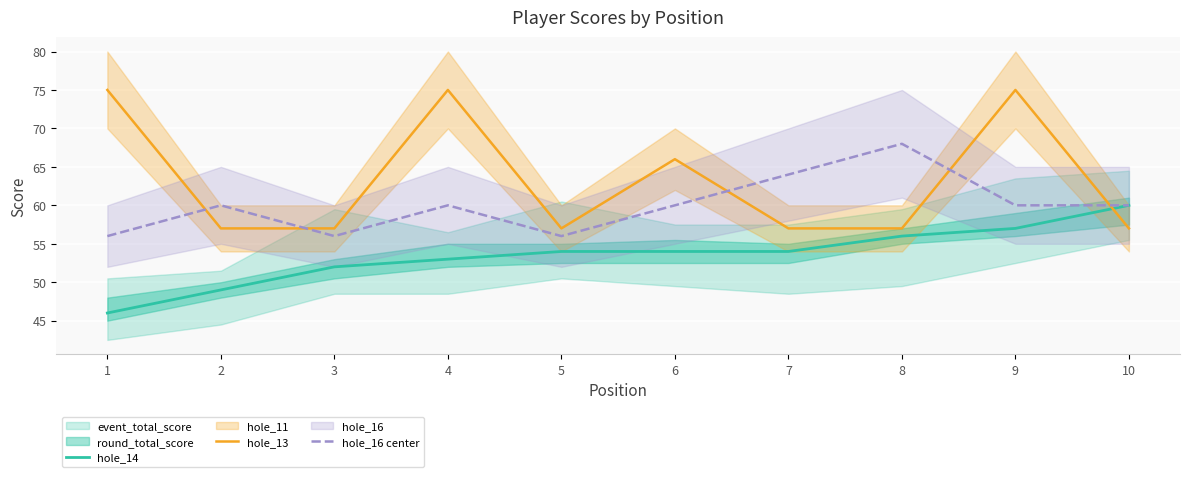

Which series ends up on top after the final intersection of hole_13 and hole_14?

hole_14